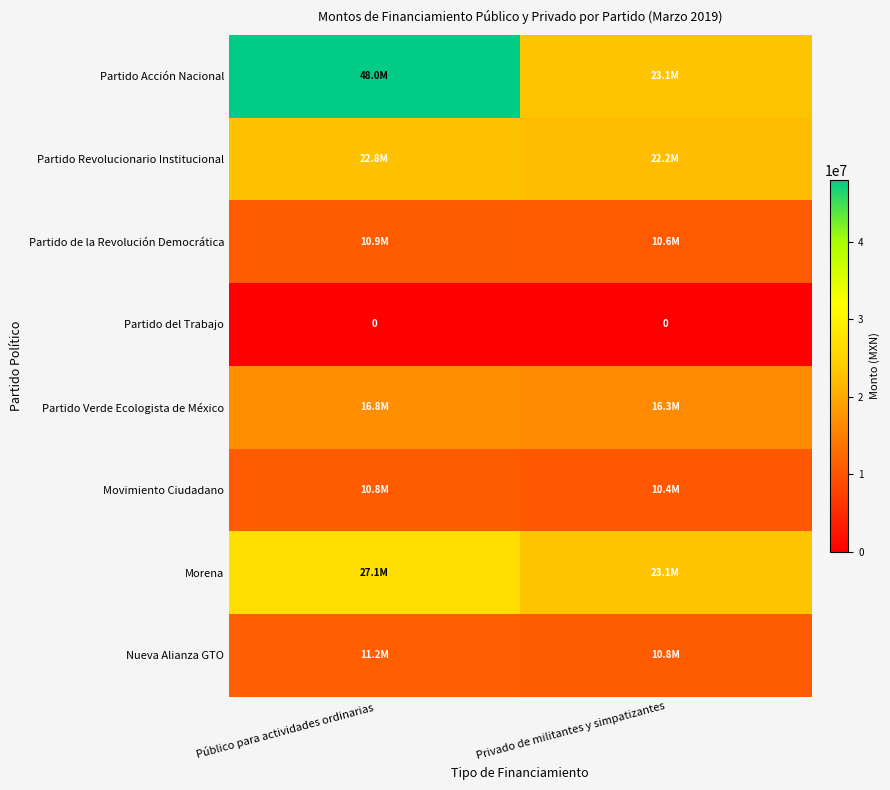

At how many categories does at least one series exceed 24381460?

1